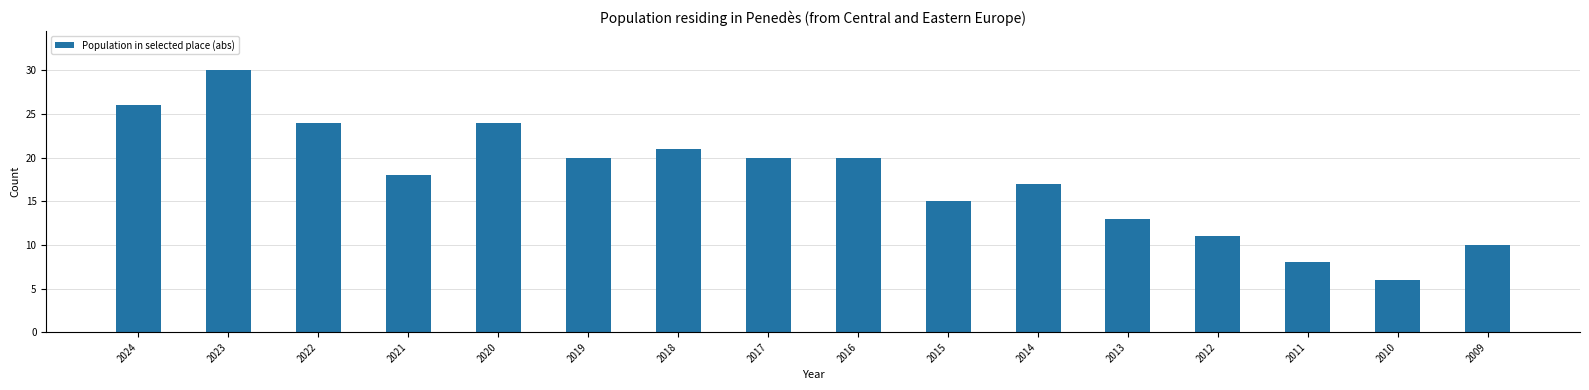

Where does the data first go above 20?

2024